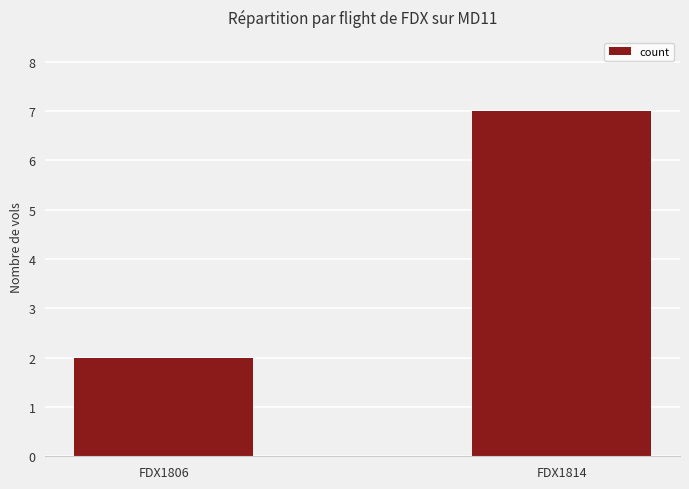

Where is the data nearest to the value 4?

FDX1806